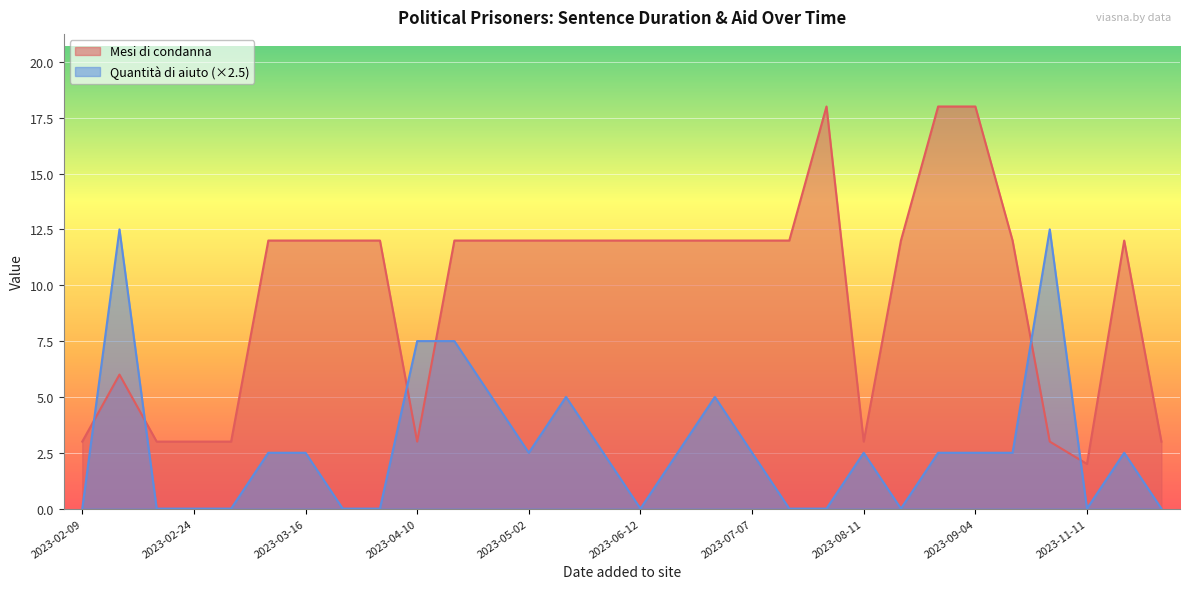

At which label does Quantita di aiuto reach its minimum?

2023-02-09